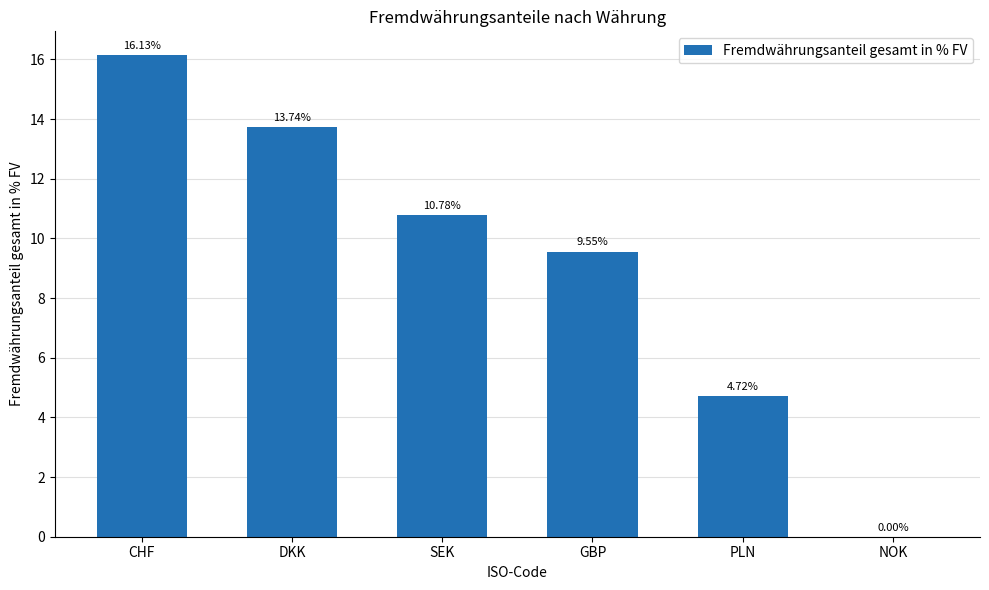

At which label does the data first exceed 10?

CHF